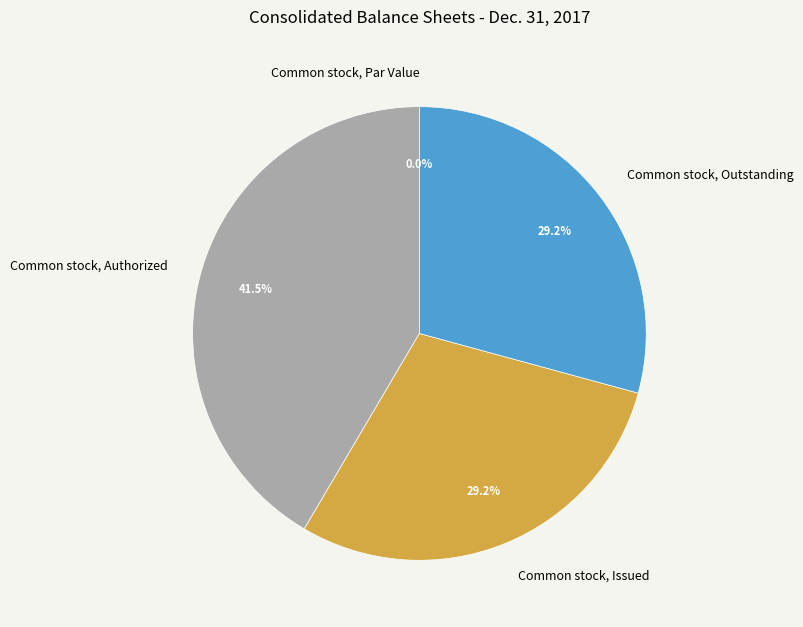

True or false: Common stock, Issued accounts for 41% of the total.

False